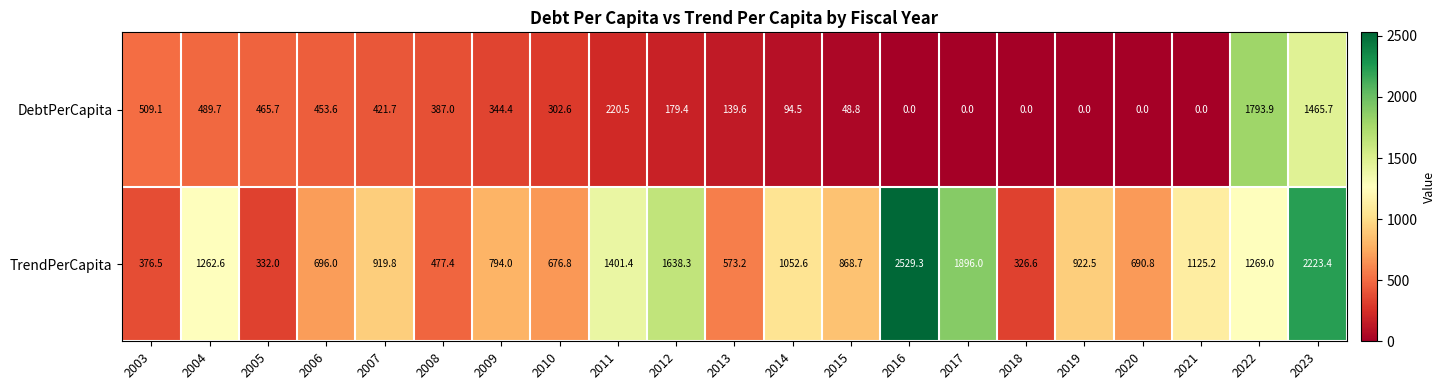

Which label corresponds to the largest value in the chart?

2016